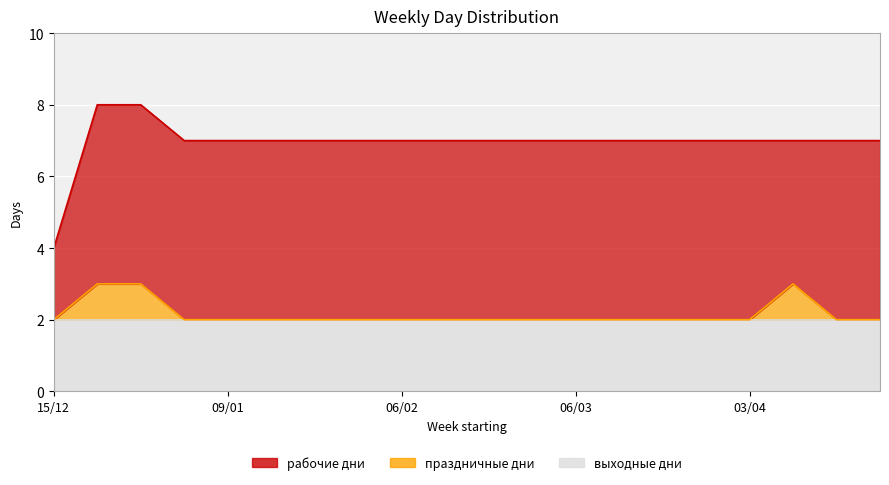

What are all the series names shown in the legend?

рабочие дни, выходные дни, праздничные дни